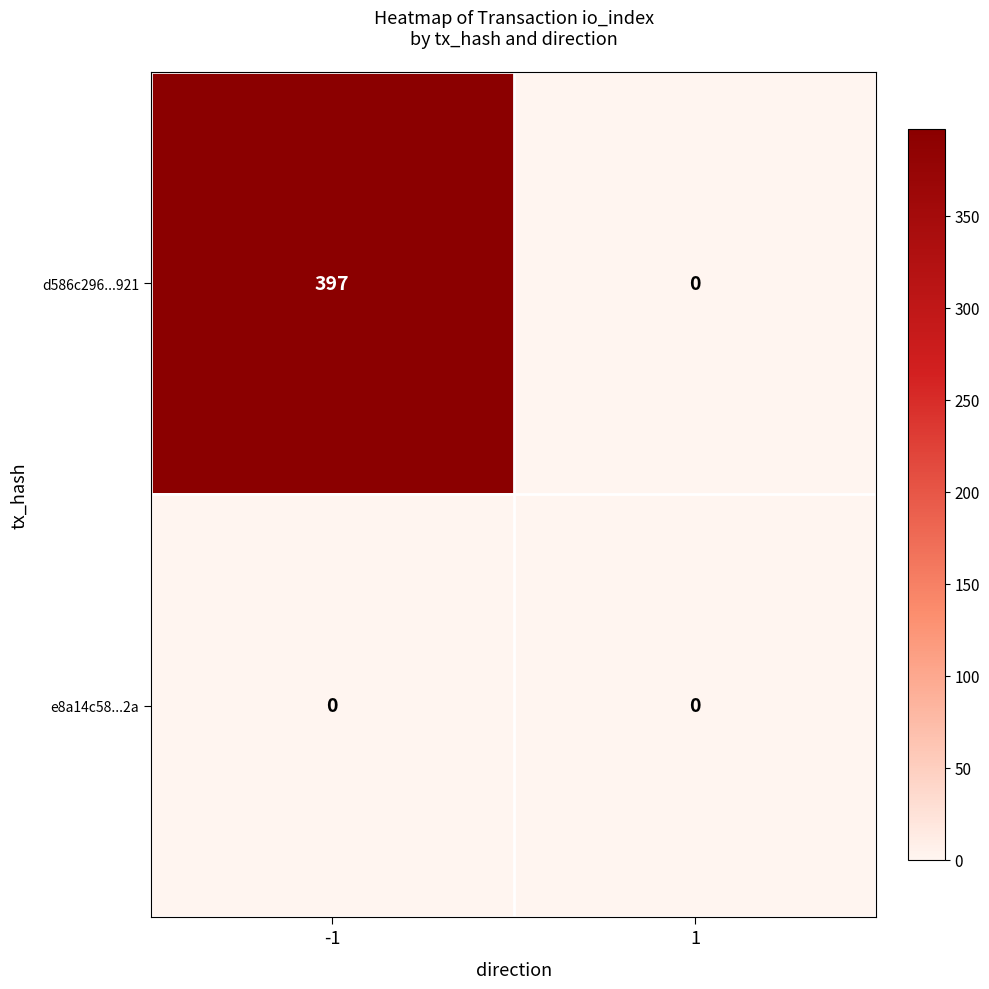

Between -1 and 1, which series saw the biggest shift?

d586c296...921